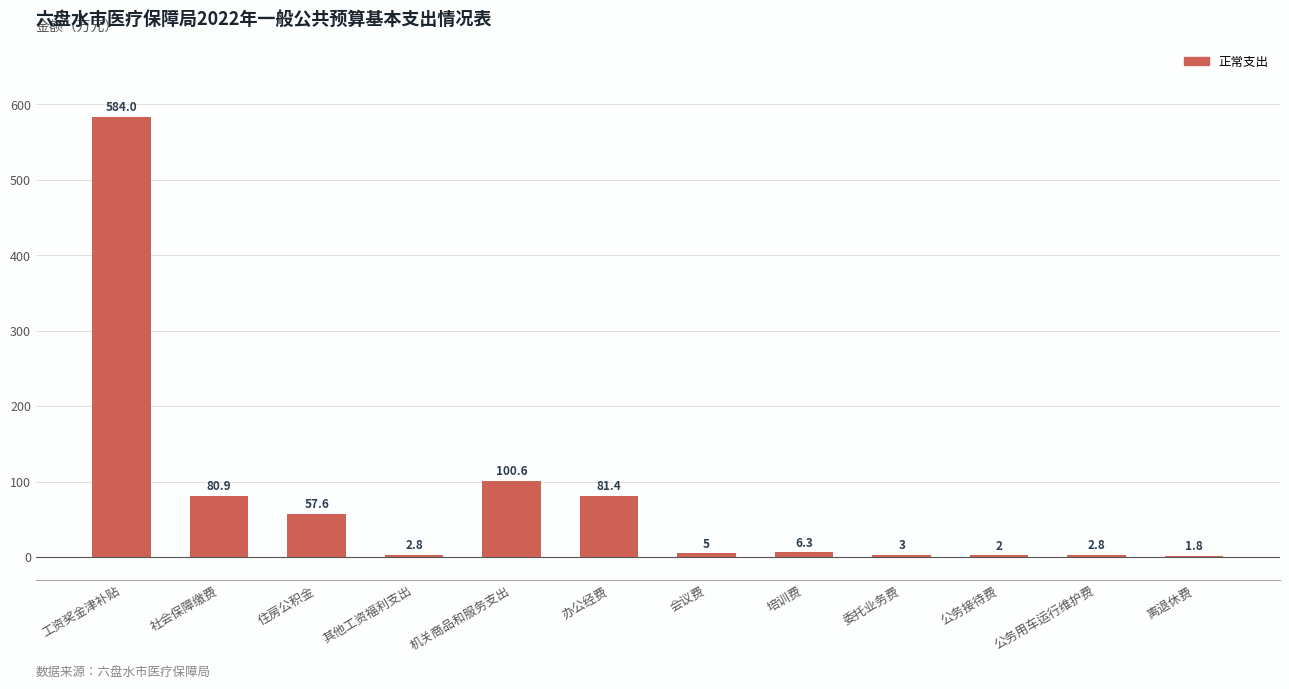

What is the sum of the values at 社会保障缴费 and 培训费?

87.3